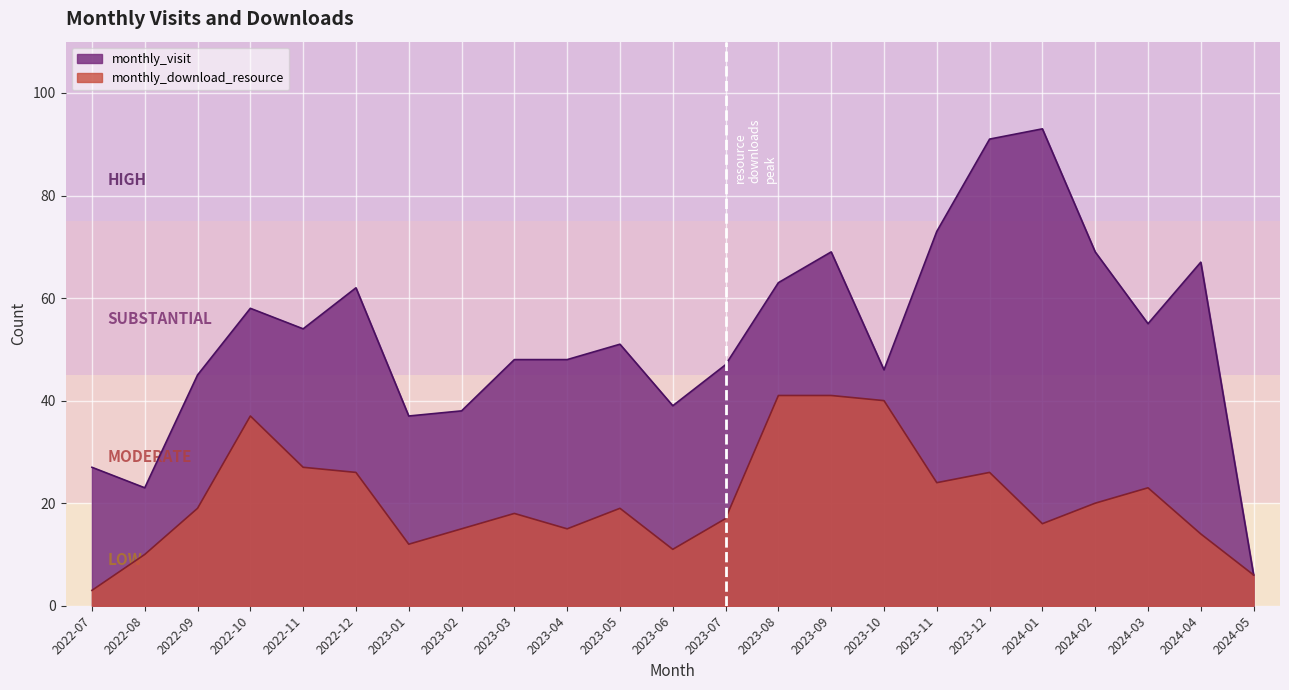

What is the total value across all series at 2022-08?

33